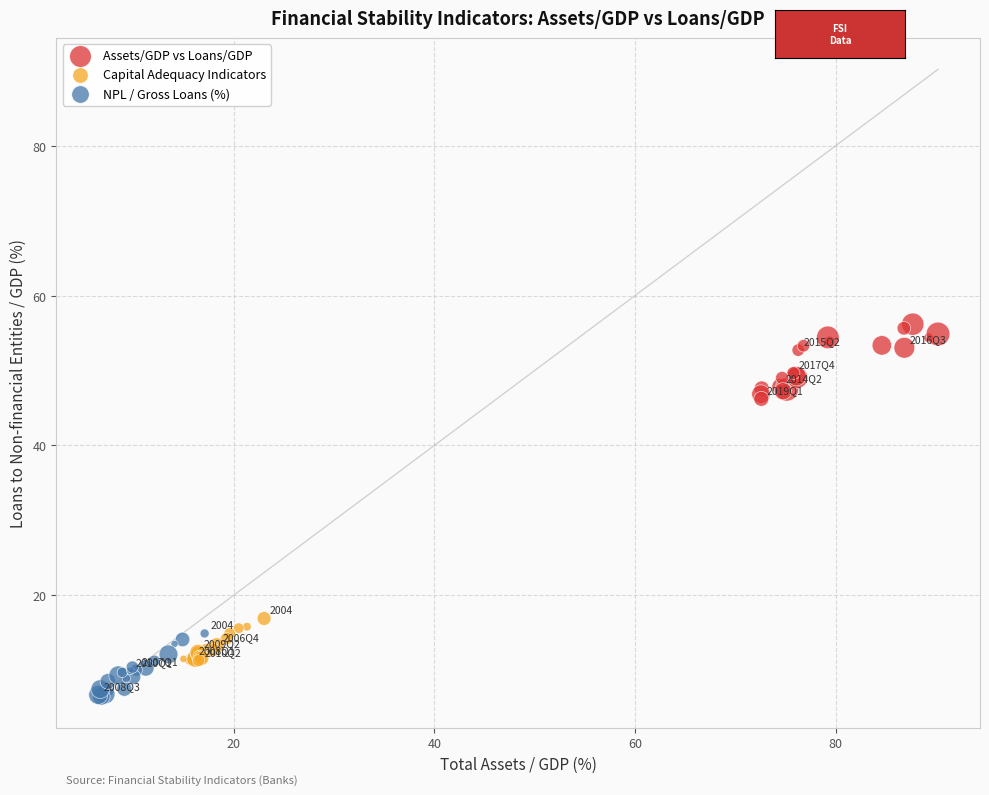

Which series reaches the minimum Y coordinate?

NPL / Gross Loans (%)